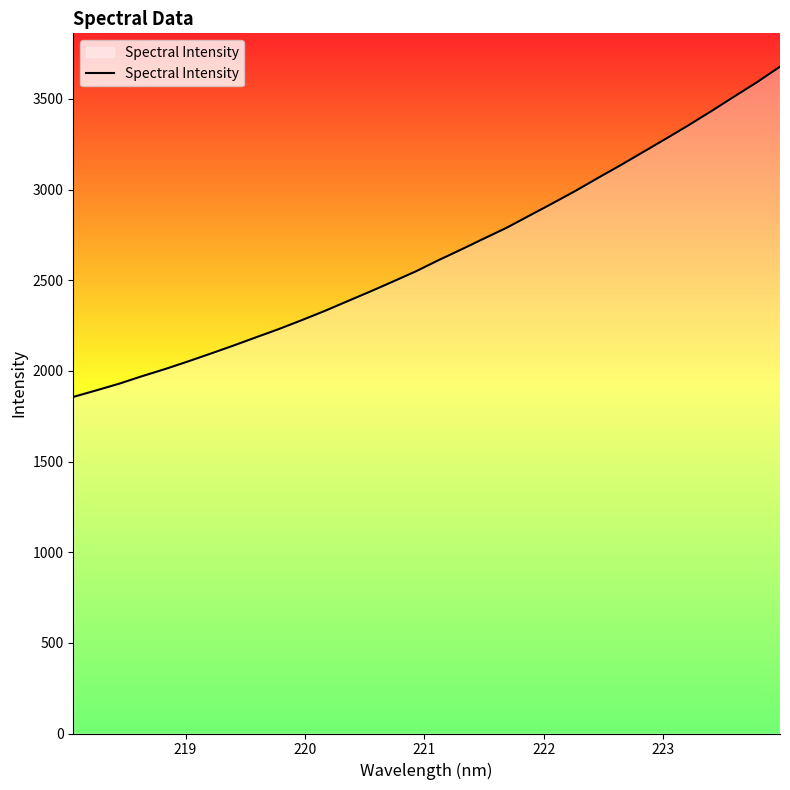

What is the difference between the maximum and minimum values?

1821.6